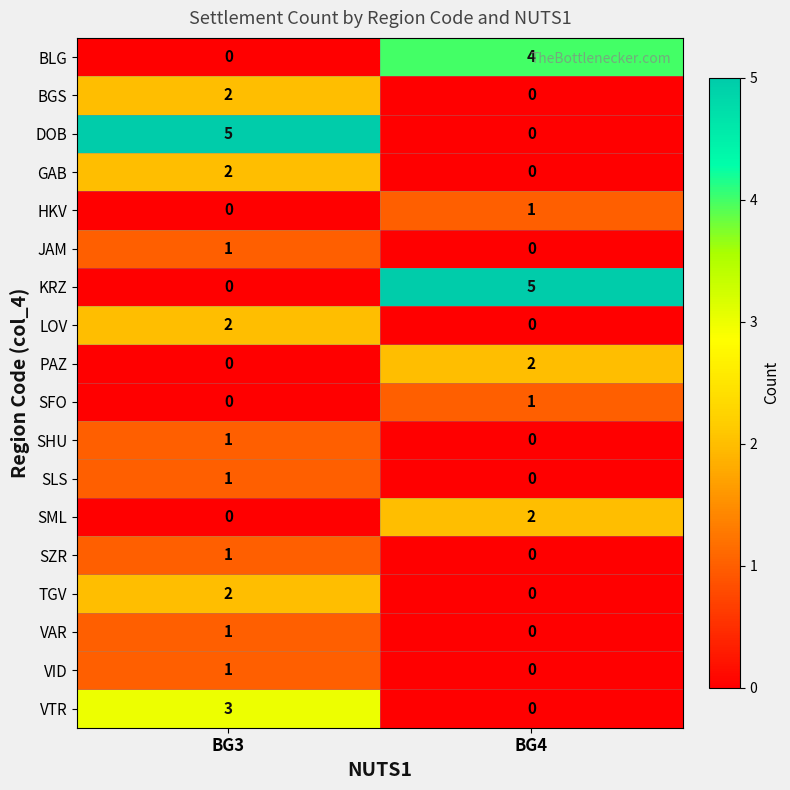

What is the difference between the highest and lowest values at BG4?

5